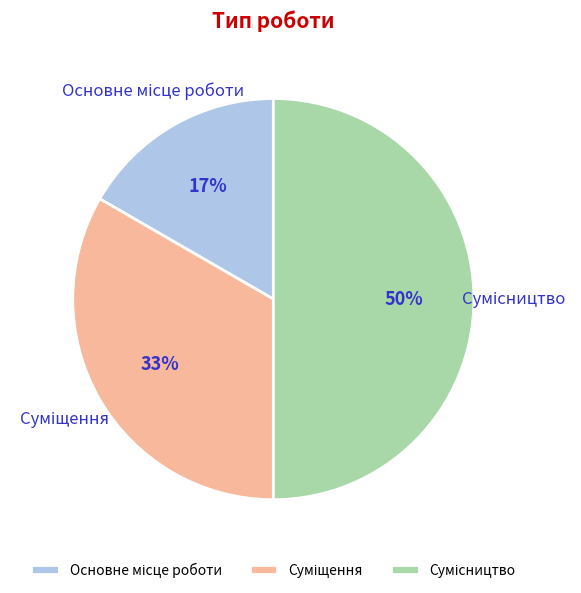

To the nearest percent, what is the average slice percentage?

33%